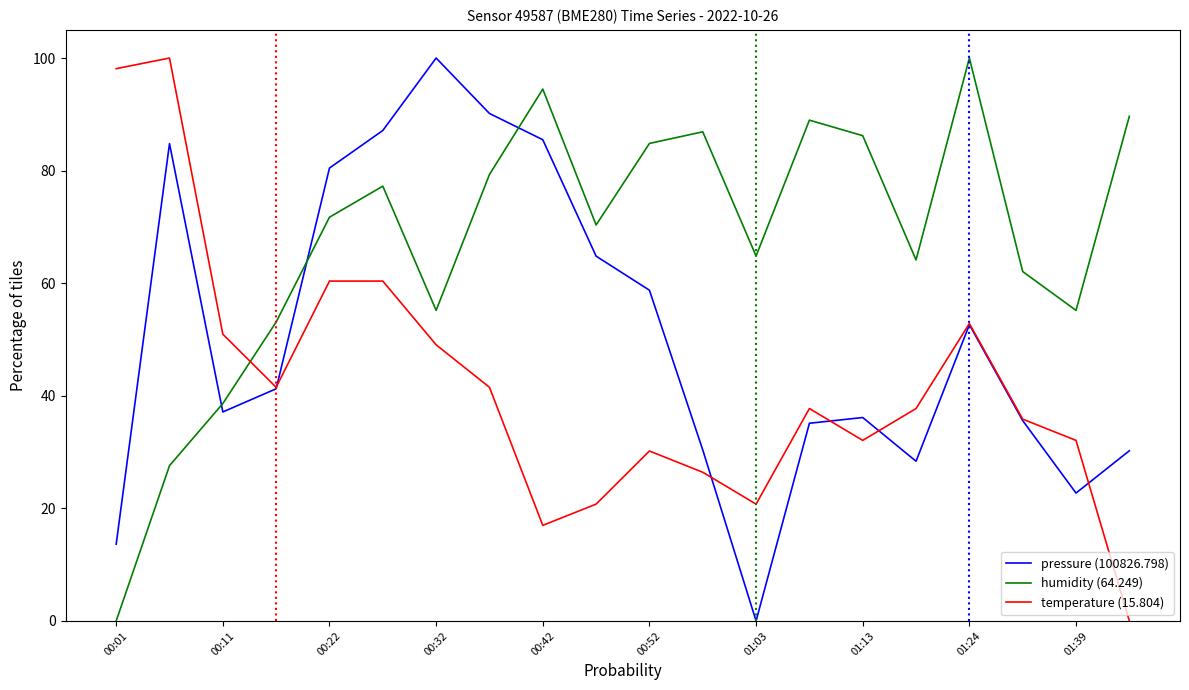

True or false: temperature (15.804) and humidity (64.249) intersect in this chart.

True